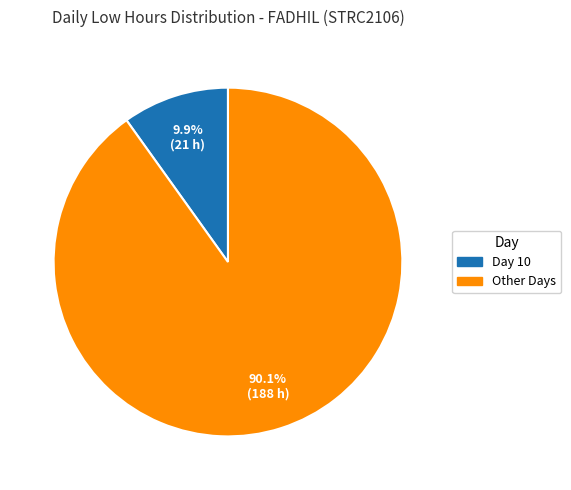

Is there any slice that represents more than half of the pie?

Yes